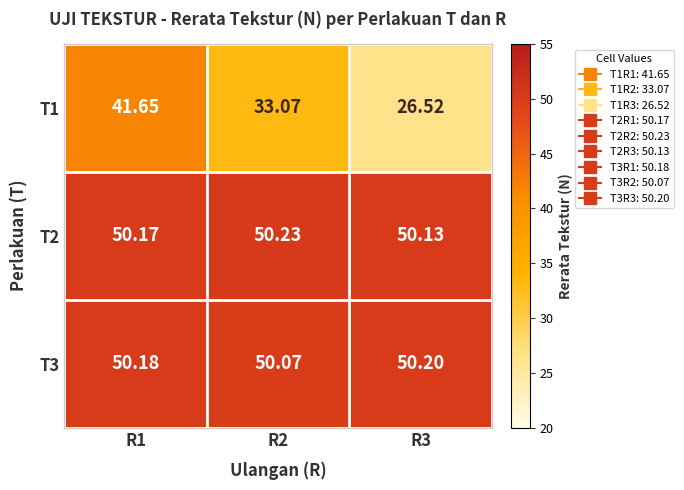

Rank the series at R3 from lowest to highest value.

T1, T2, T3